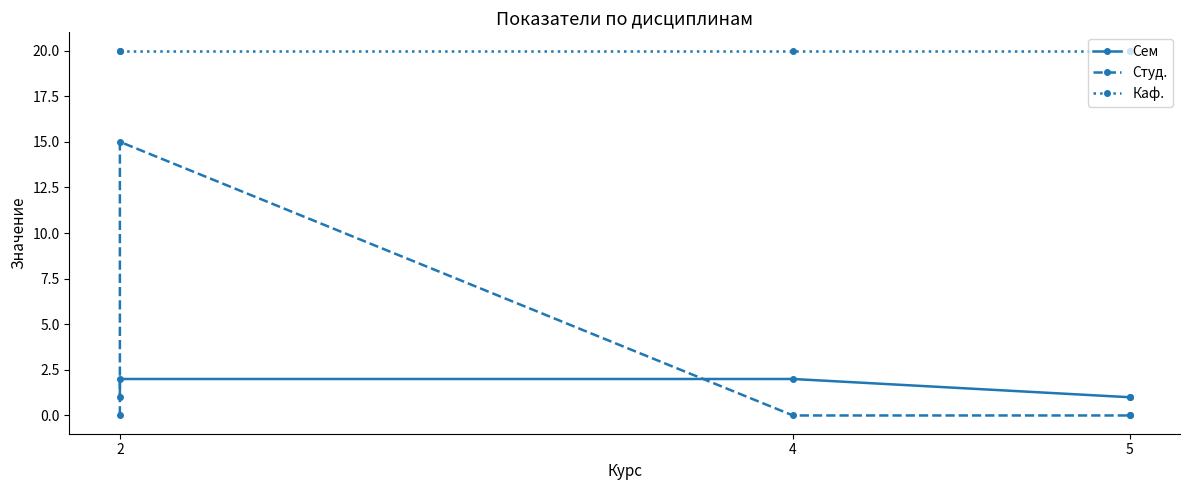

How many lines are shown in the chart?

3